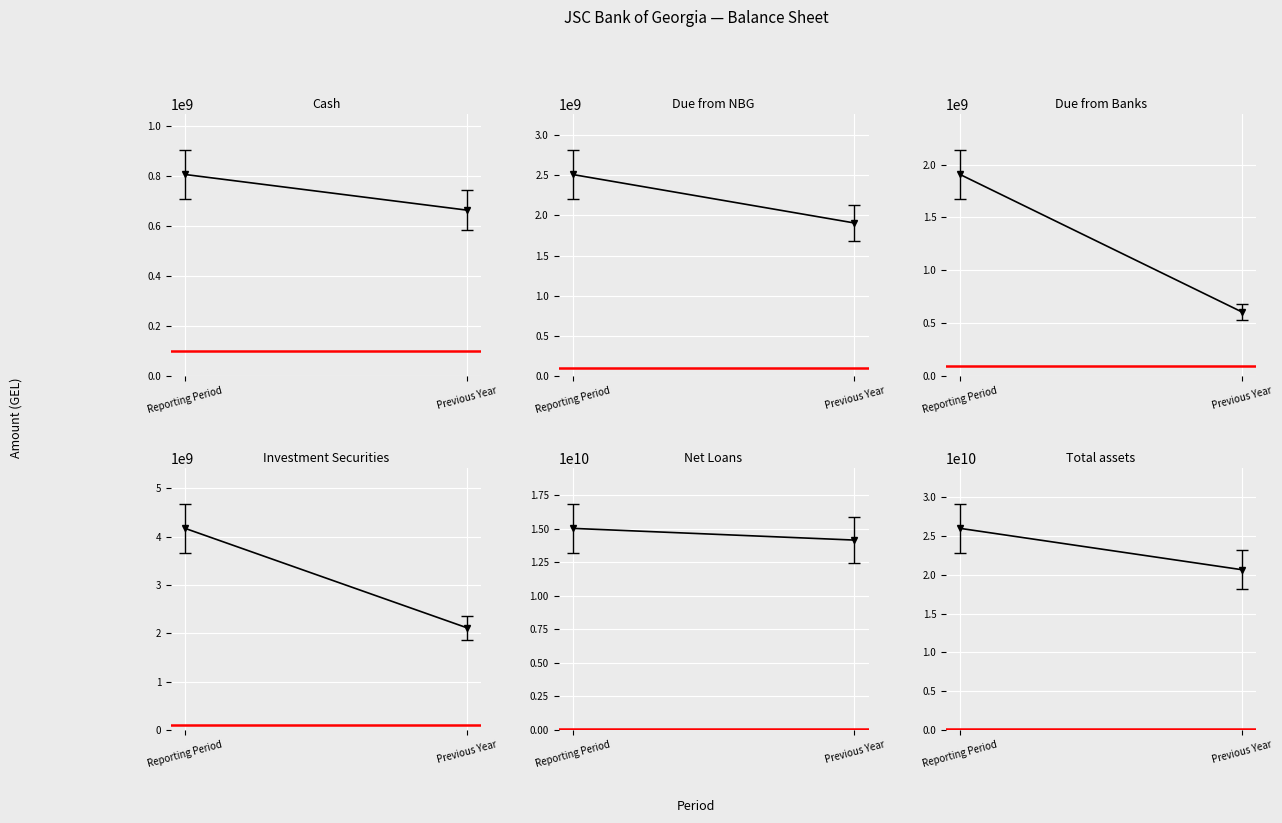

True or false: Due from Banks has a value of 2769313307.9 at Reporting Period.

False